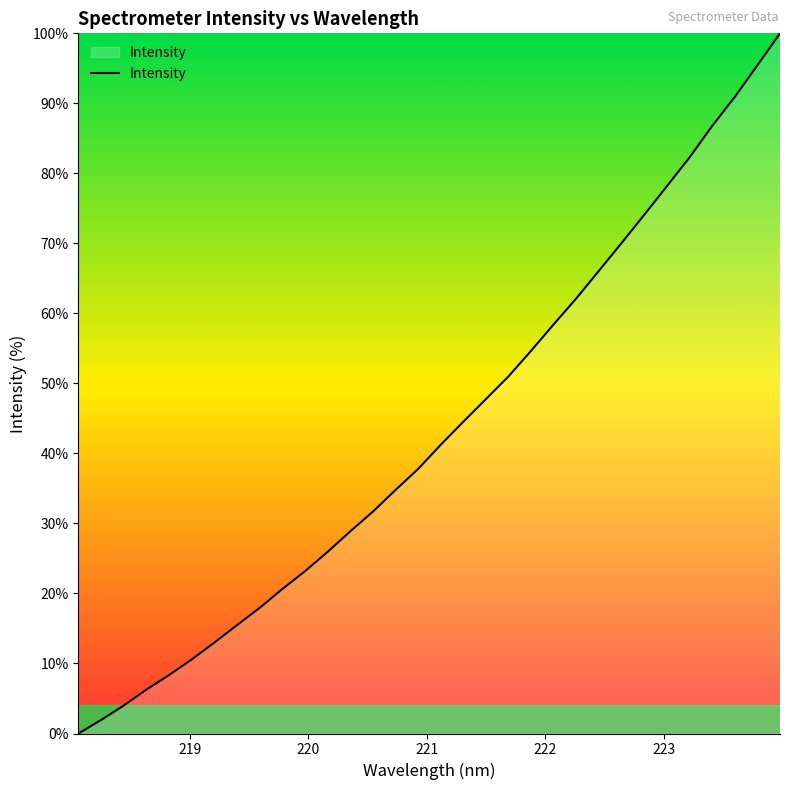

What is the greatest value displayed?

100.0